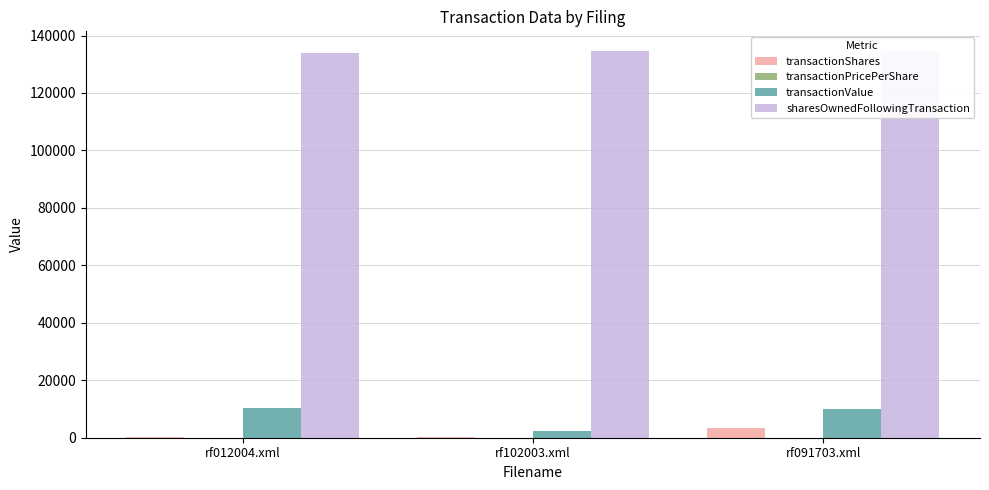

Between rf012004.xml and rf102003.xml, which series saw the biggest shift?

transactionValue